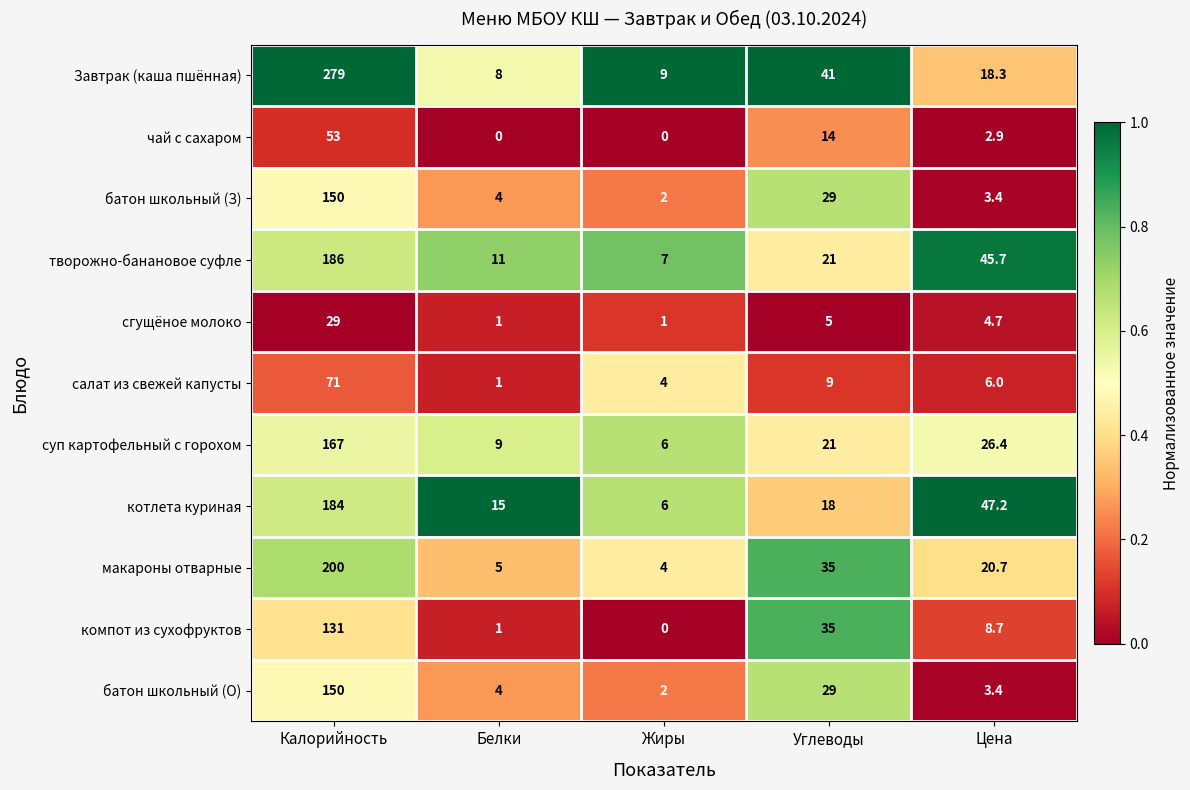

What is the difference between the maximum and minimum values in the батон школьный (З) series?

148.0